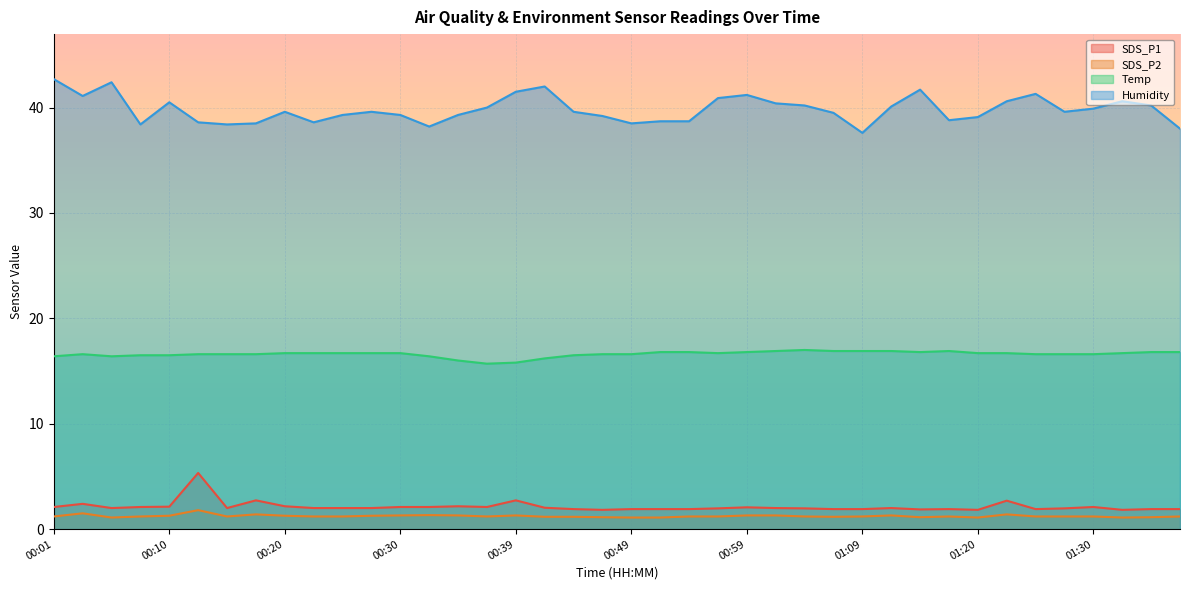

At how many categories does at least one series exceed 39?

28